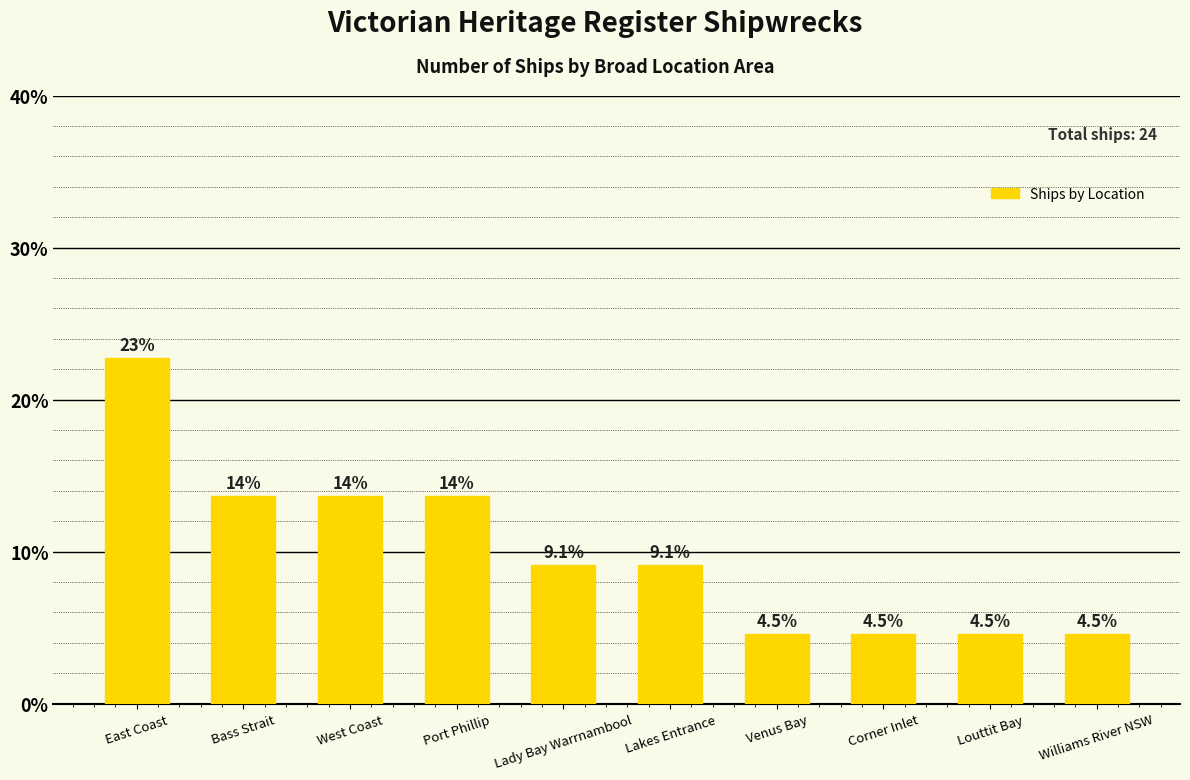

What is the change in value from Lady Bay Warrnambool to Venus Bay?

-4.5